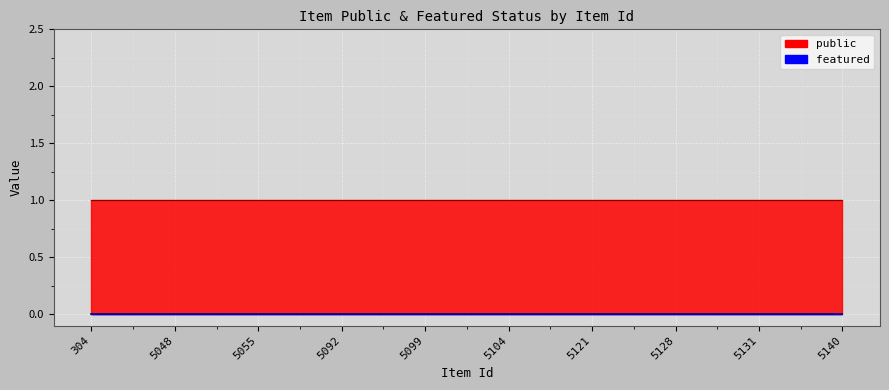

At how many categories does at least one series exceed 0?

10